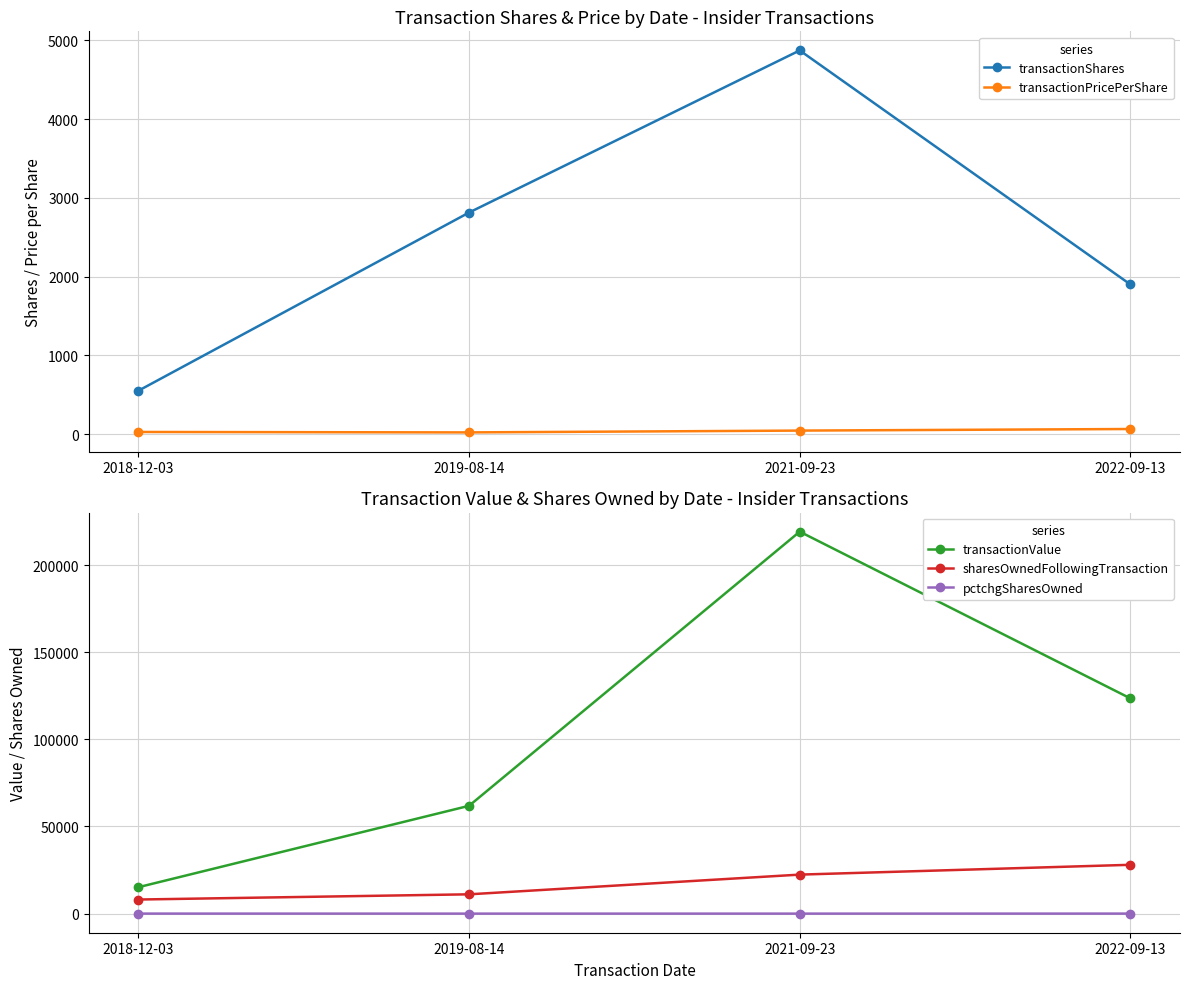

True or false: pctchgSharesOwned and transactionValue intersect in this chart.

False